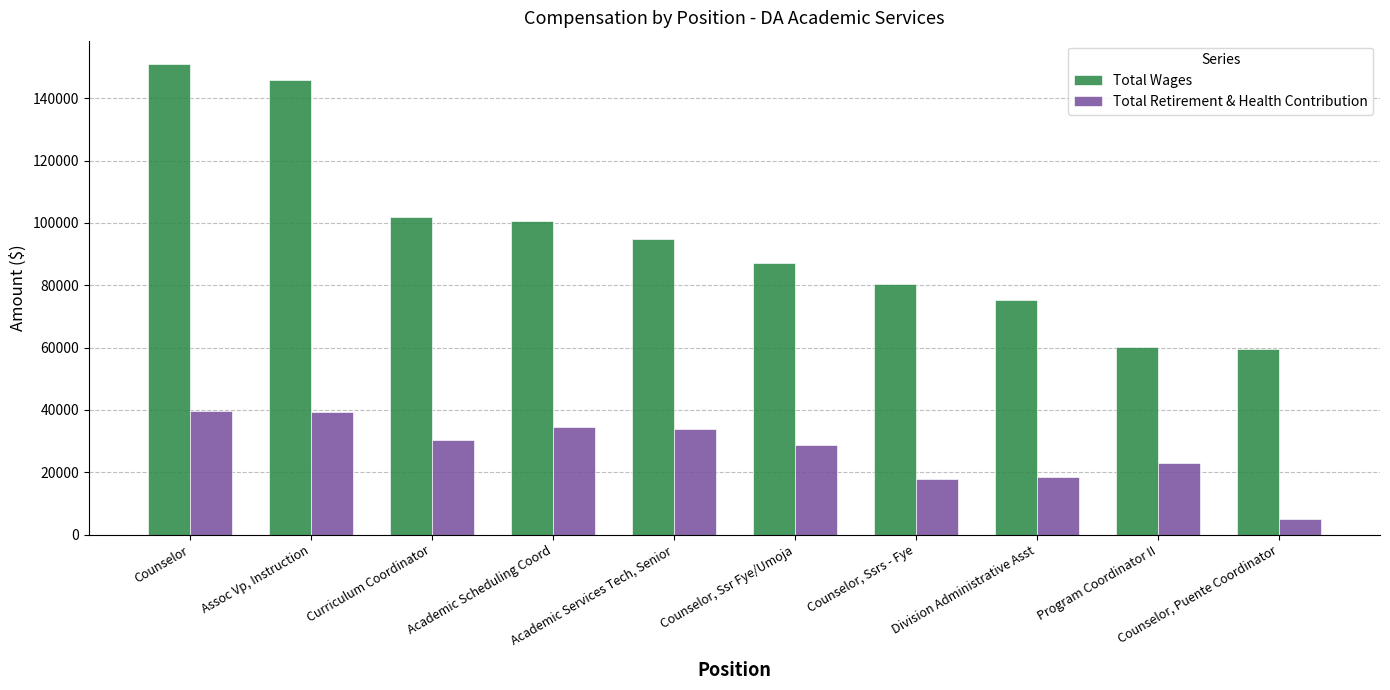

Rank the categories by Total Retirement & Health Contribution value from lowest to highest.

Counselor, Puente Coordinator, Counselor, Ssrs - Fye, Division Administrative Asst, Program Coordinator II, Counselor, Ssr Fye/Umoja, Curriculum Coordinator, Academic Services Tech, Senior, Academic Scheduling Coord, Assoc Vp, Instruction, Counselor